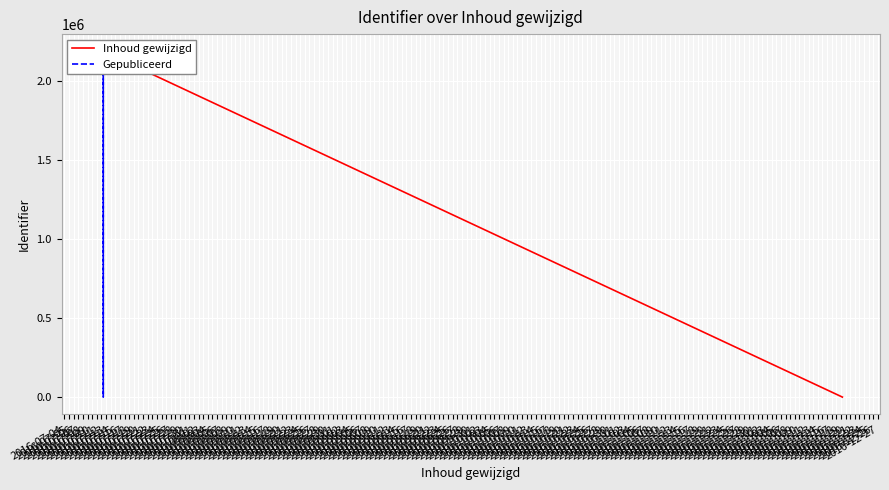

What is the maximum value for Inhoud gewijzigd?

2185334